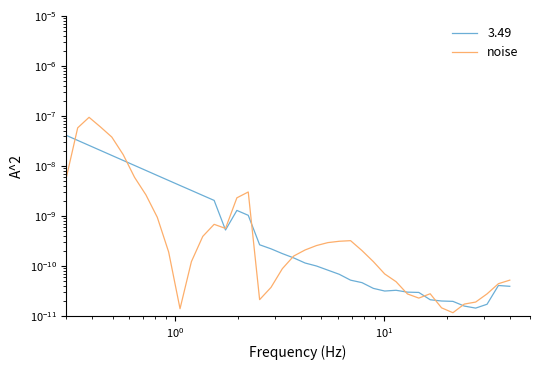

The chart shows a value of 0.0 at 17. True or false?

False